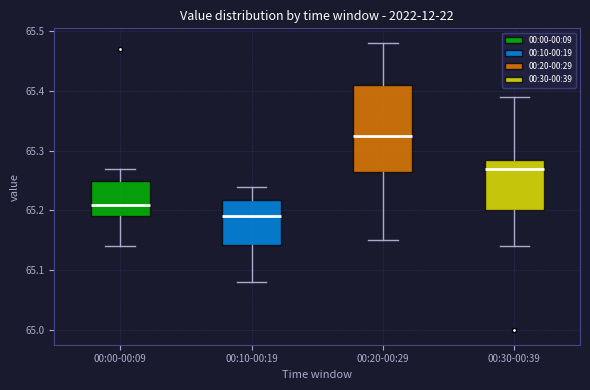

Reading left to right, read every box against the y-axis: the position of its median line, the range the box covers, and the ends of its whiskers. The values are not printed on the chart, so give them approximately, as read against the axis.

00:00-00:09: median 65.21, box 65.19 to 65.25, whiskers 65.14 to 65.27
00:10-00:19: median 65.19, box 65.14 to 65.22, whiskers 65.08 to 65.24
00:20-00:29: median 65.33, box 65.27 to 65.41, whiskers 65.15 to 65.48
00:30-00:39: median 65.27, box 65.20 to 65.29, whiskers 65.14 to 65.39